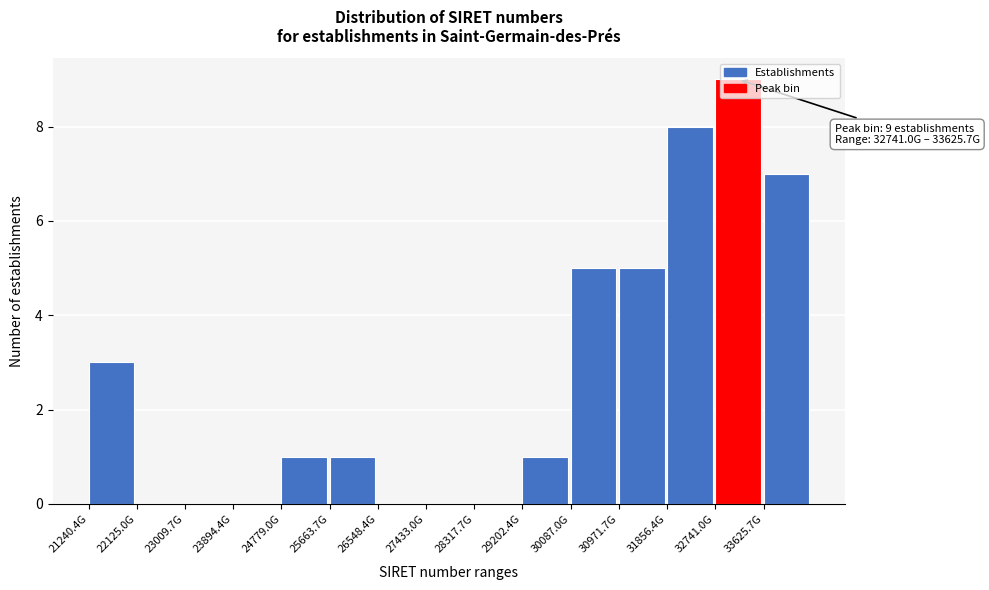

What is the sum of all values?

40